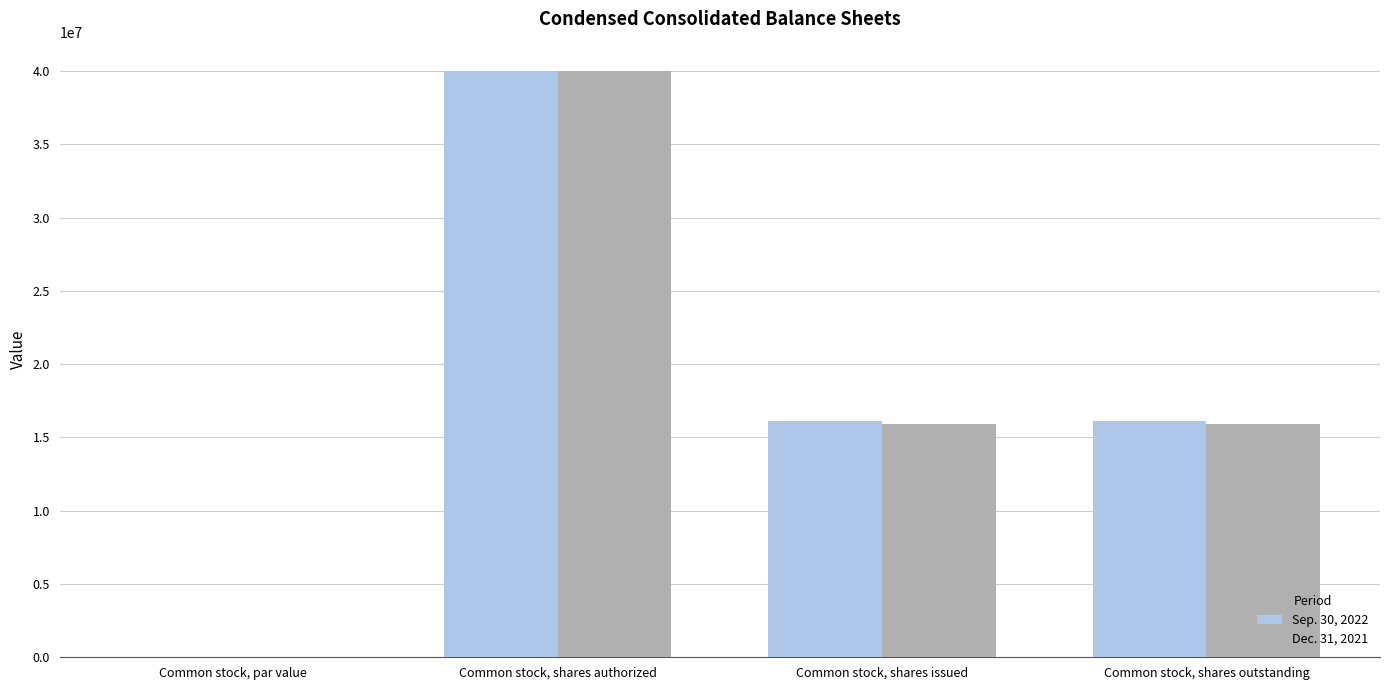

The value of Sep. 30, 2022 at Common stock, par value is 1. True or false?

True